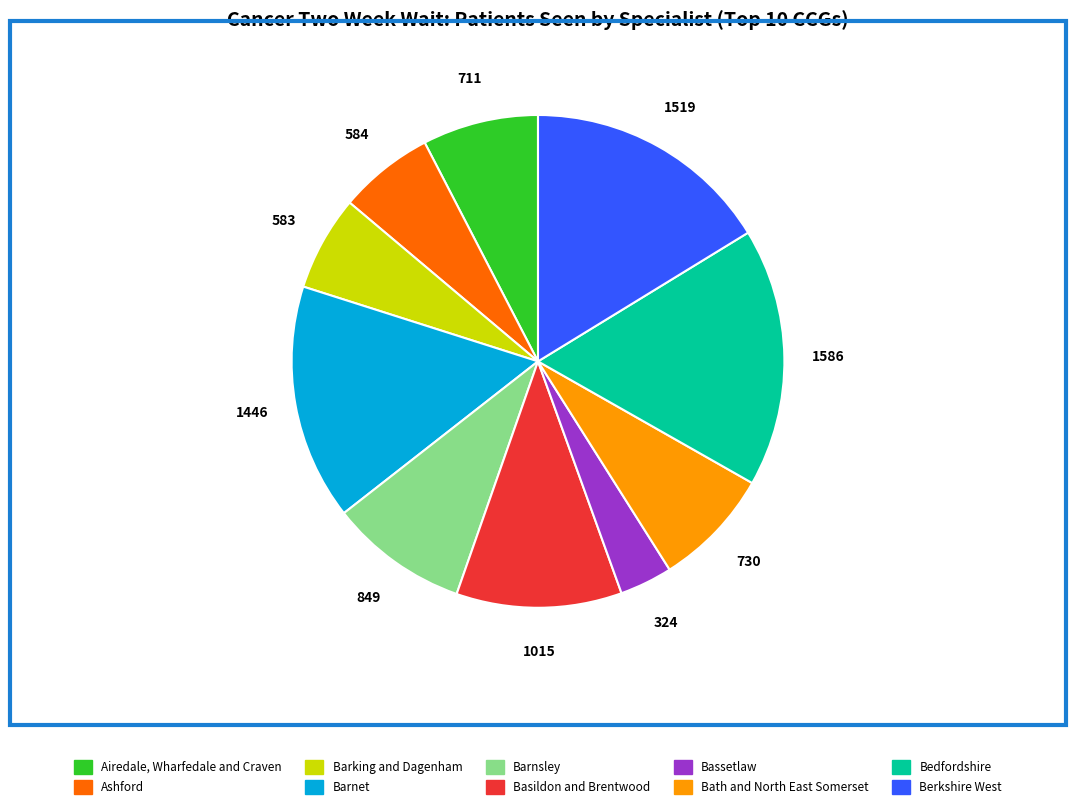

Does any single category account for the majority?

No